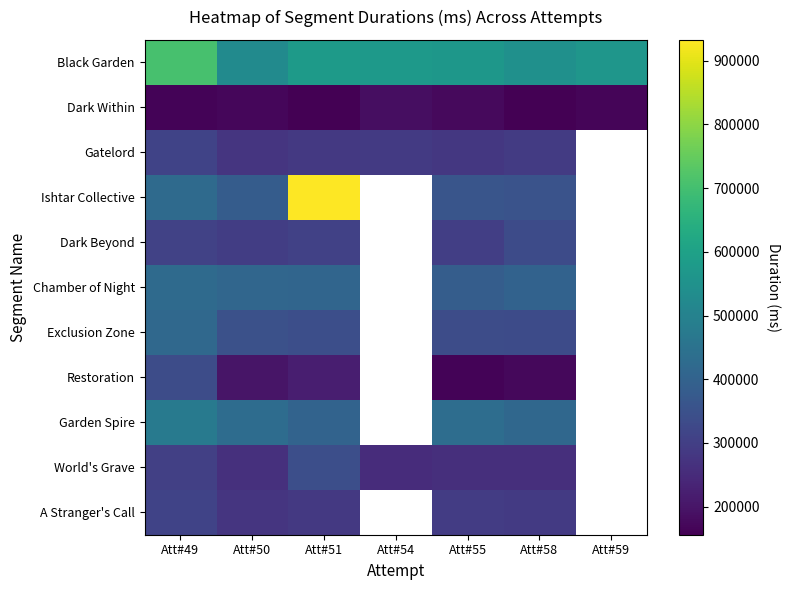

Which series has the largest range (max minus min)?

Ishtar Collective